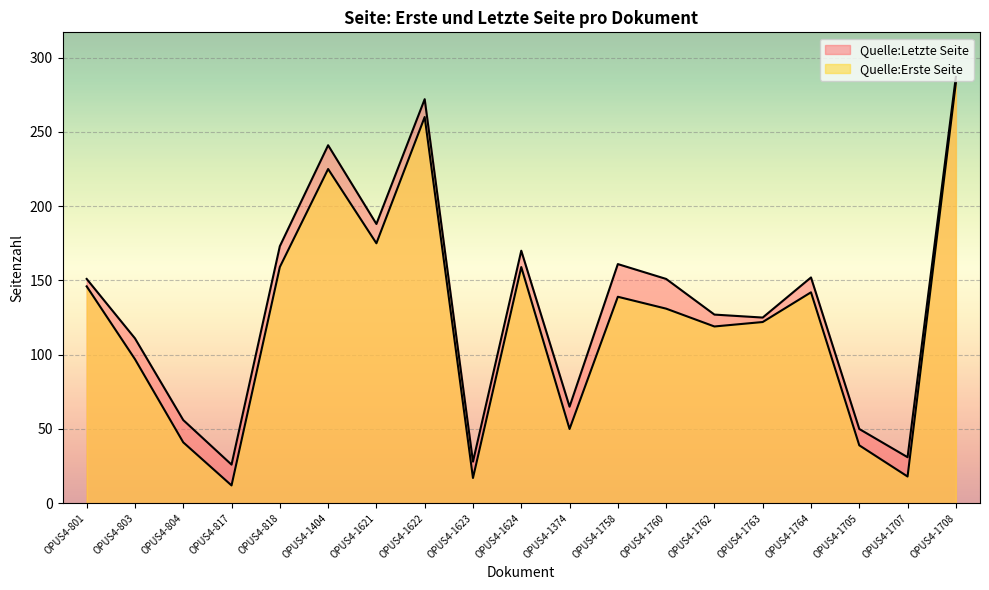

True or false: Quelle:Erste Seite has a value of 42 at OPUS4-1621.

False